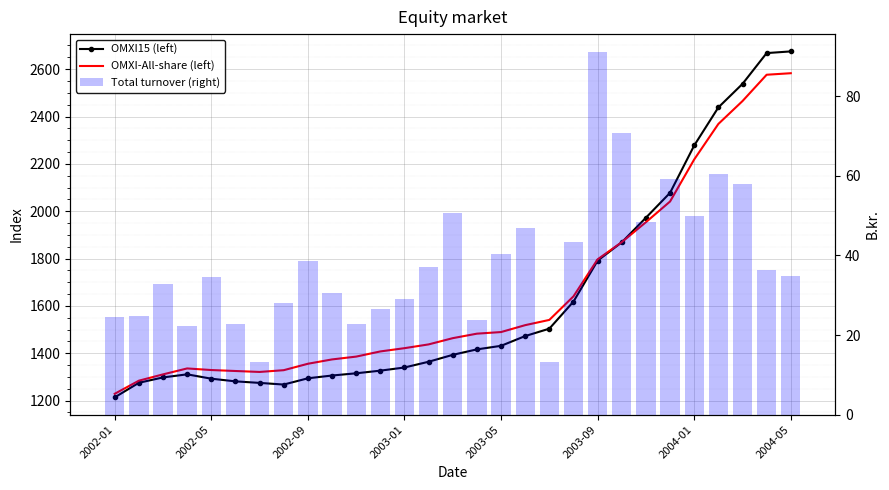

What is the minimum value for OMXI-All-share (left)?

1228.7